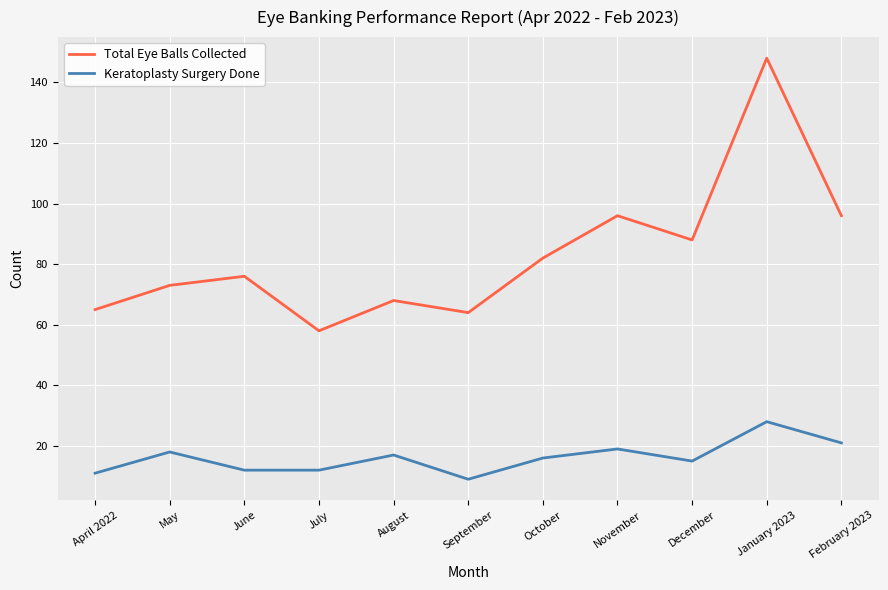

What is the maximum value for Total Eye Balls Collected?

148